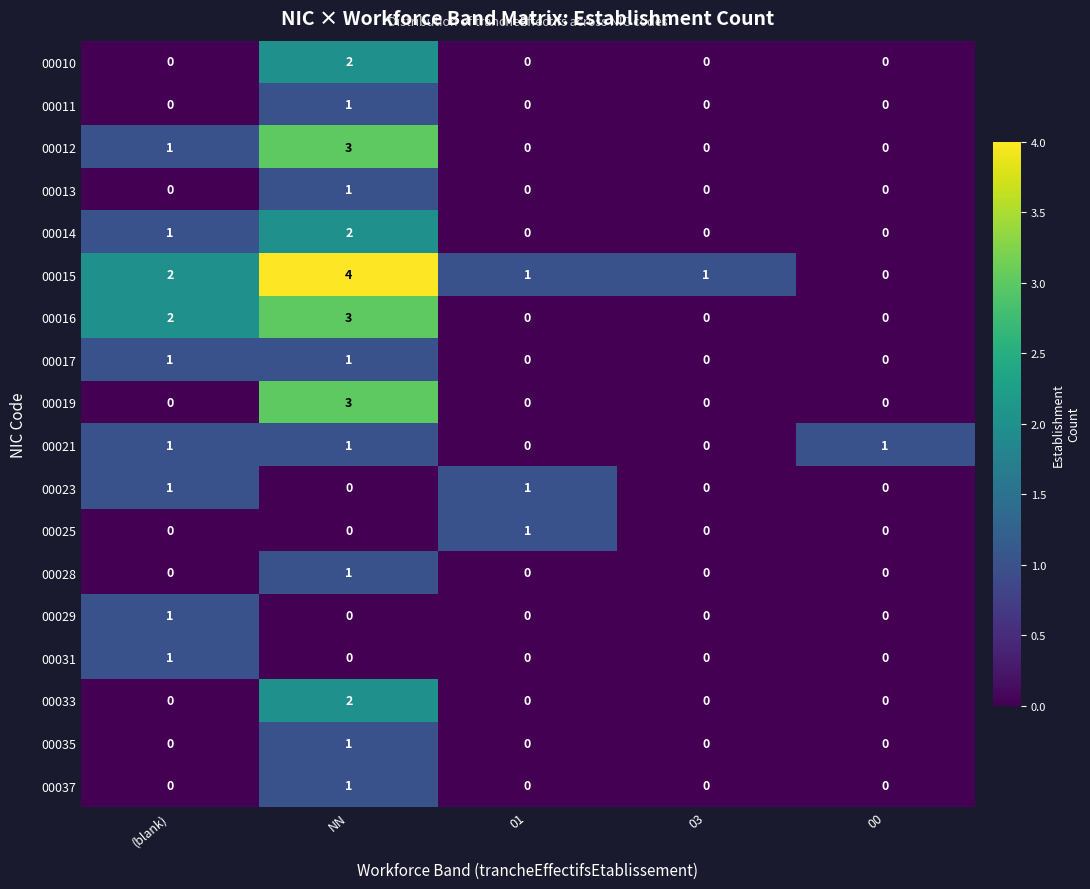

What is the difference between the highest and lowest values at 01?

1